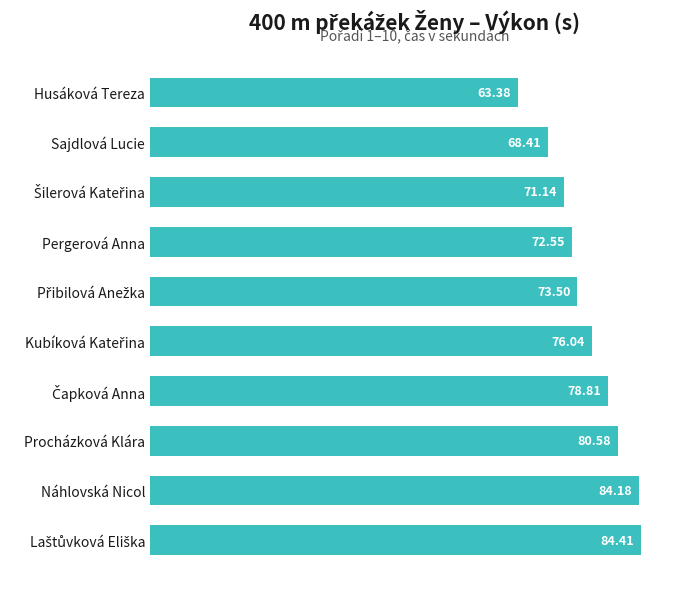

What is the smallest value displayed?

63.4